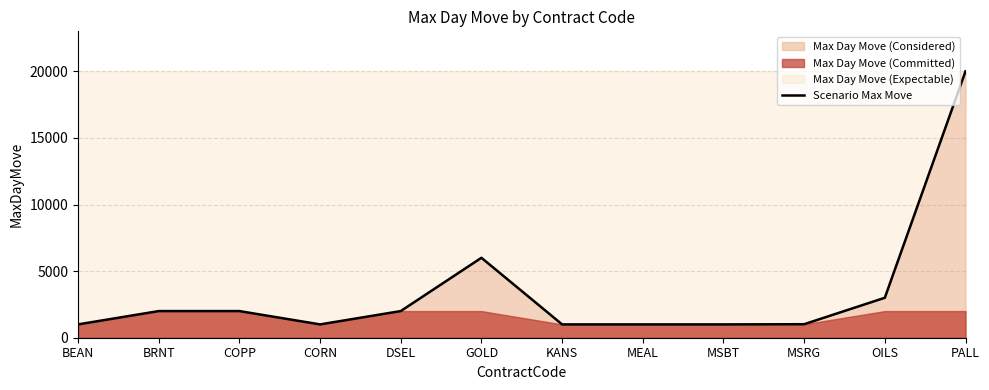

How many interior local peaks (higher than both neighbors) does the data have?

1